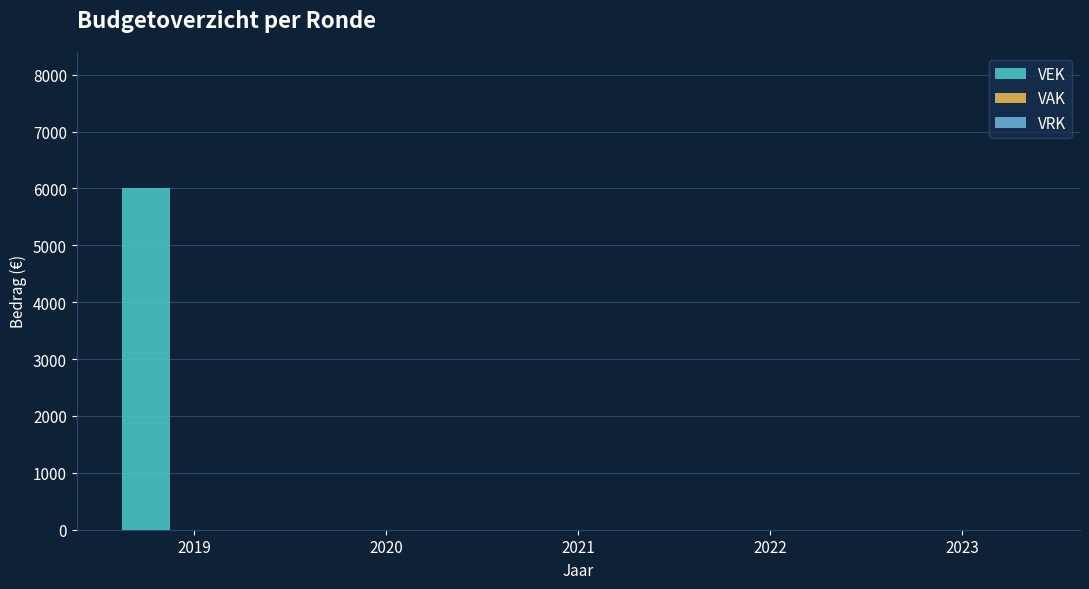

What is the sum of all values?

6000